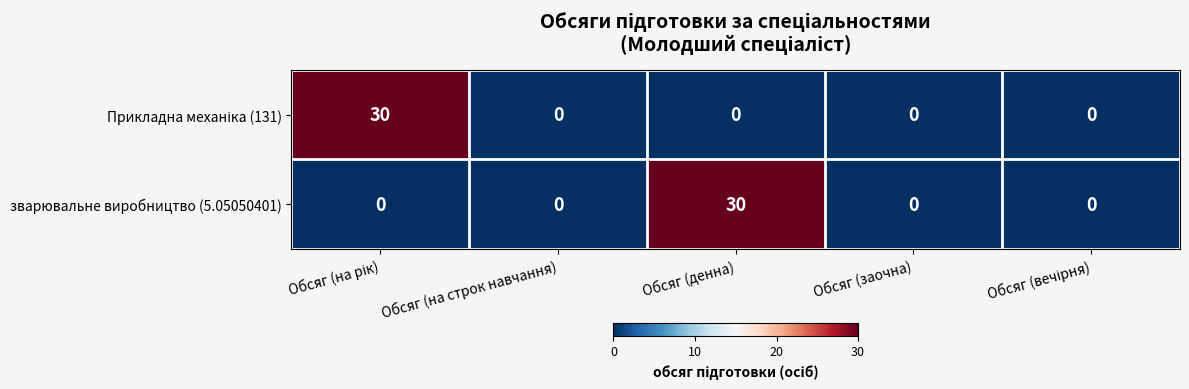

True or false: зварювальне виробництво (5.05050401) has a value of 18 at Обсяг (на строк навчання).

False